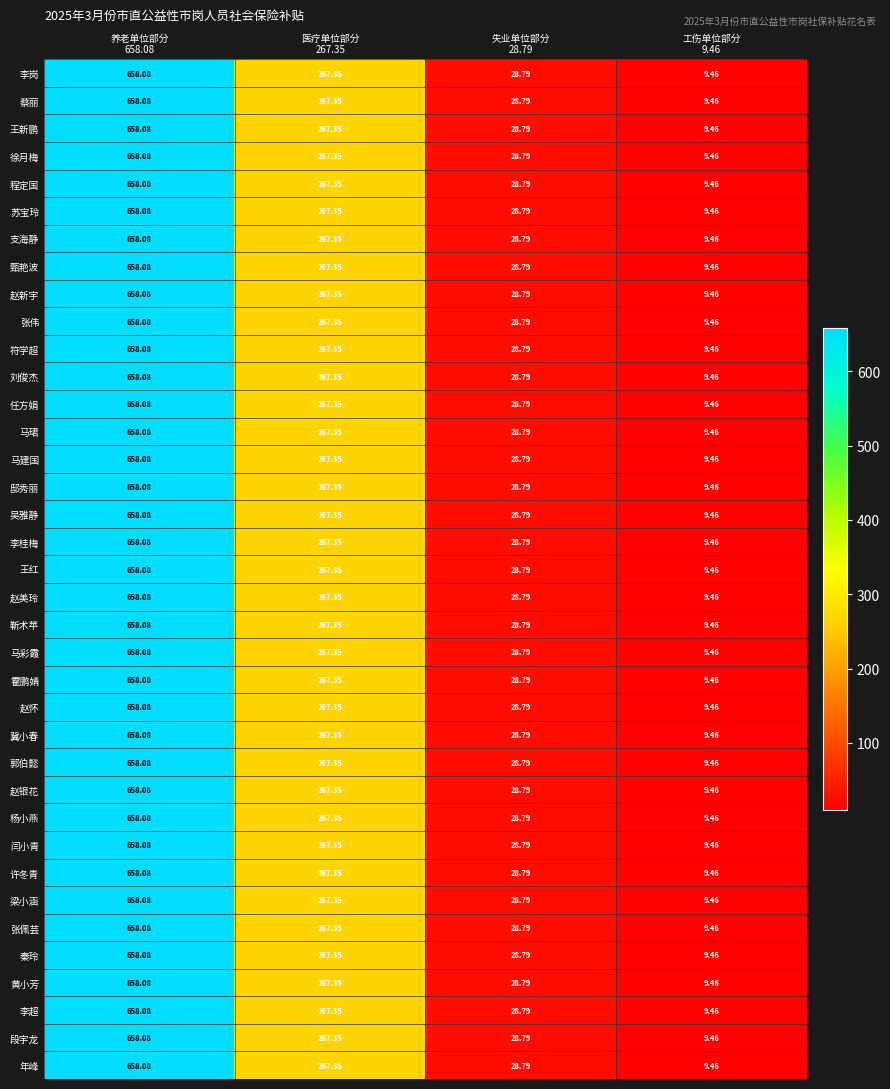

How many categories are shown in the chart?

4